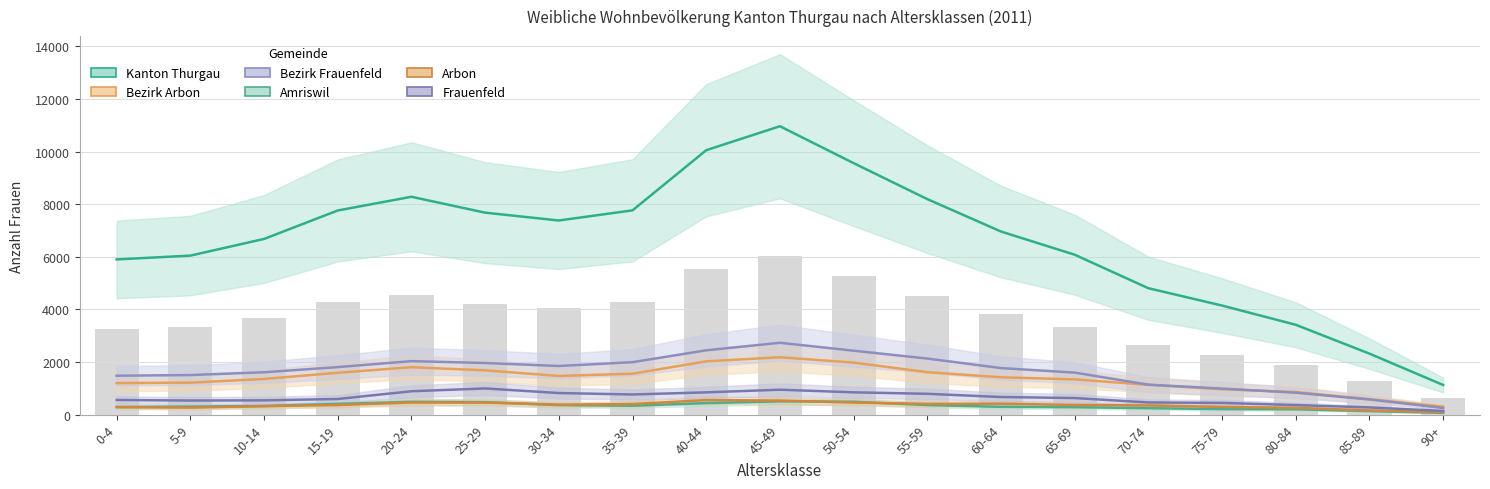

What is the difference between the Arbon values at 0-4 and 25-29?

173